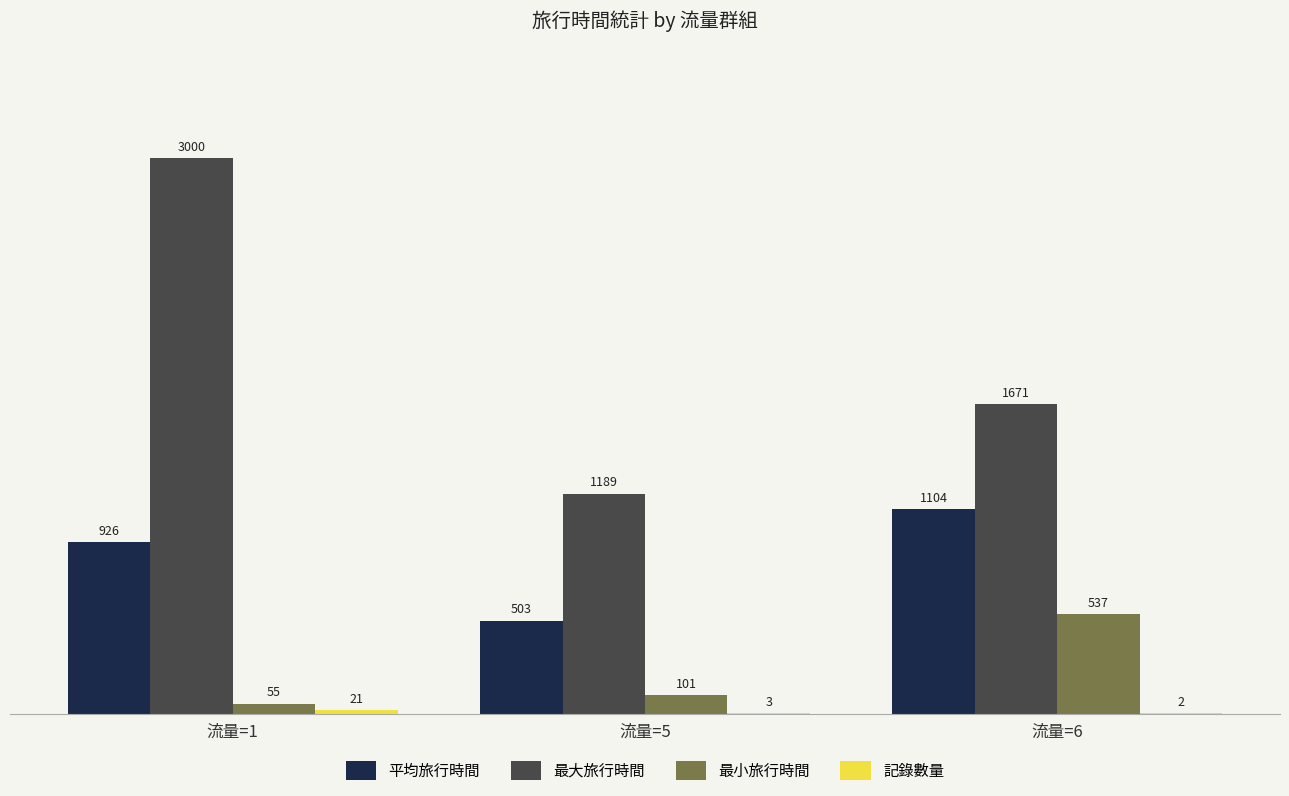

True or false: 最小旅行時間 has a value of 341.7 at 流量=6.

False